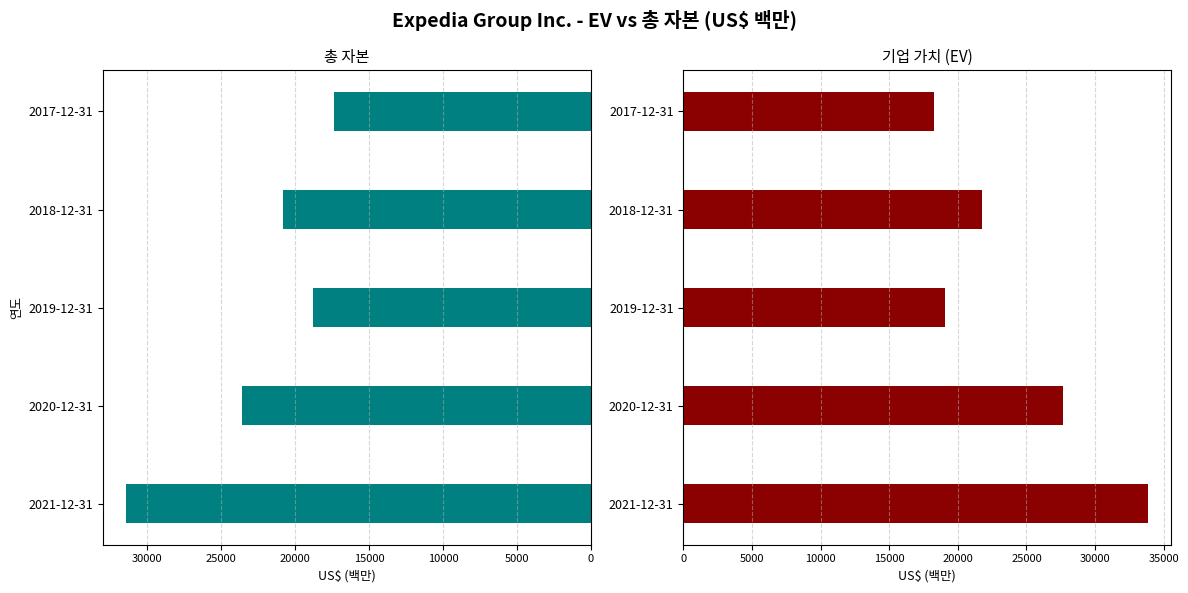

At how many categories does at least one series exceed 30477?

1